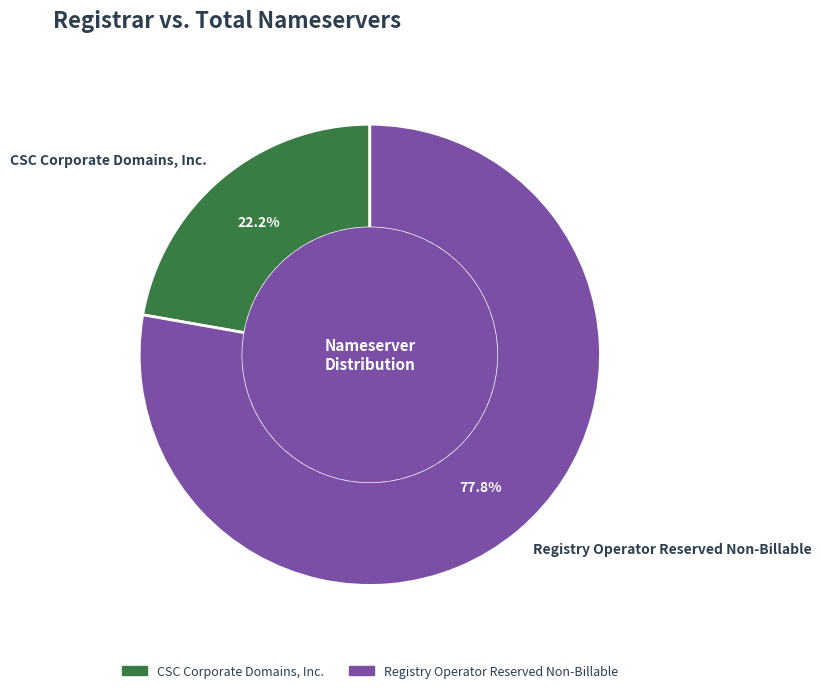

Count the number of slices in the pie.

2